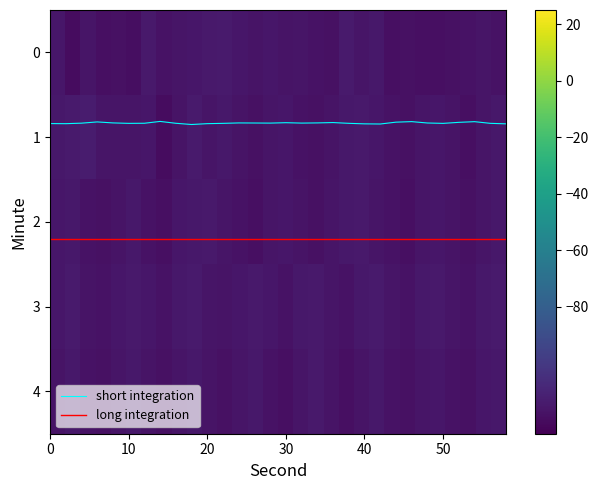

True or false: short integration and long integration cross at least once.

False